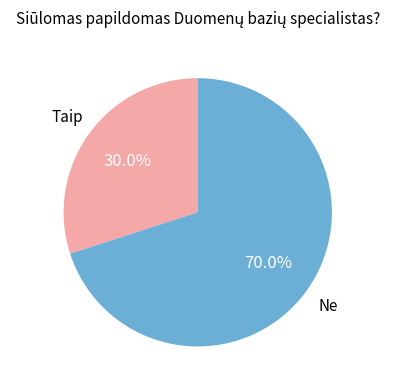

Is there any slice that represents more than half of the pie?

Yes